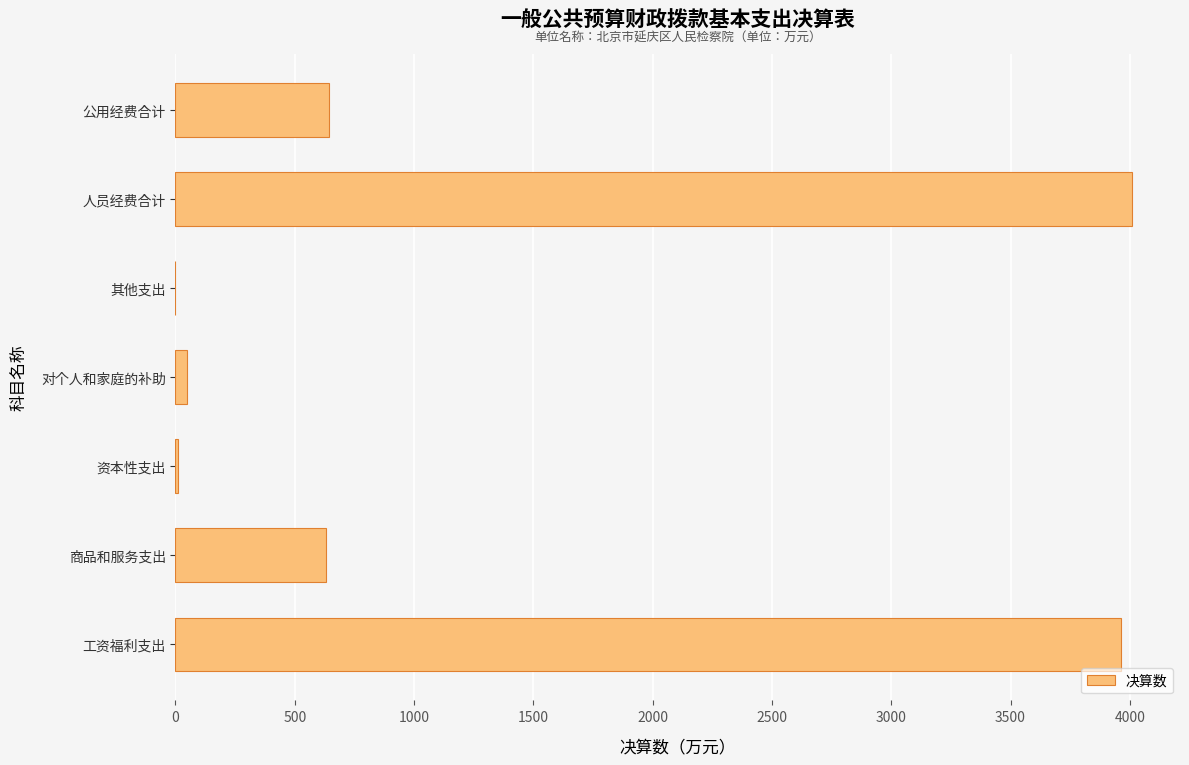

What is the change in value from 工资福利支出 to 其他支出?

-3962.4